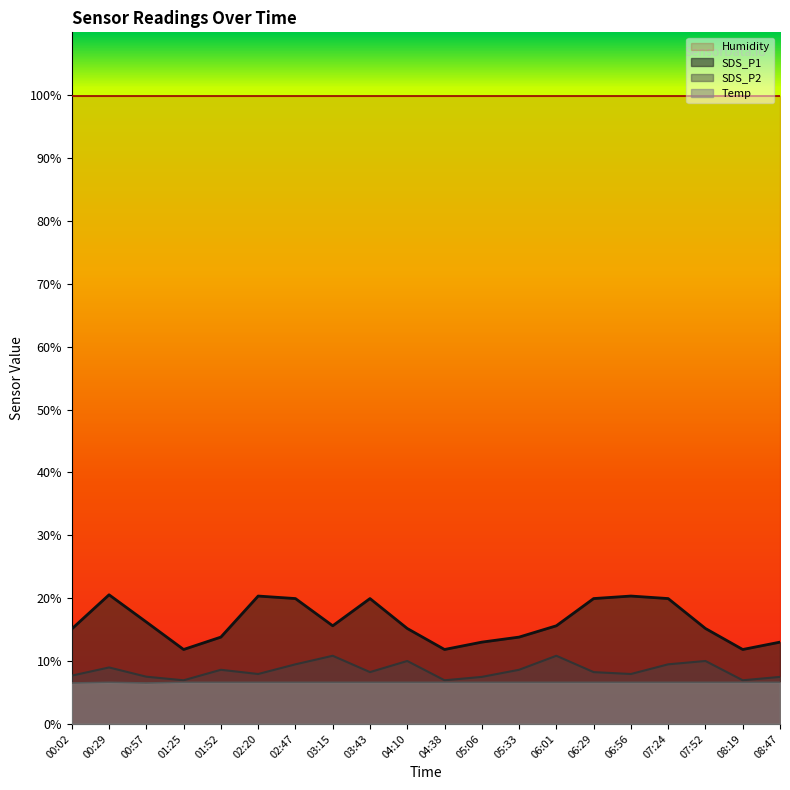

Reading right to left, extract all data points from this chart.

SDS_P1: 13.0	11.8	15.2	19.9	20.3	19.9	15.6	13.8	13.0	11.8	15.2	19.9	15.6	19.9	20.3	13.8	11.8	16.2	20.5	15.1
SDS_P2: 7.5	6.9	10.0	9.5	7.9	8.2	10.8	8.6	7.5	6.9	10.0	8.2	10.8	9.5	7.9	8.6	6.9	7.5	9.0	7.7
Temp: 6.6	6.6	6.6	6.6	6.6	6.6	6.6	6.6	6.6	6.6	6.6	6.6	6.6	6.6	6.6	6.6	6.6	6.5	6.6	6.5